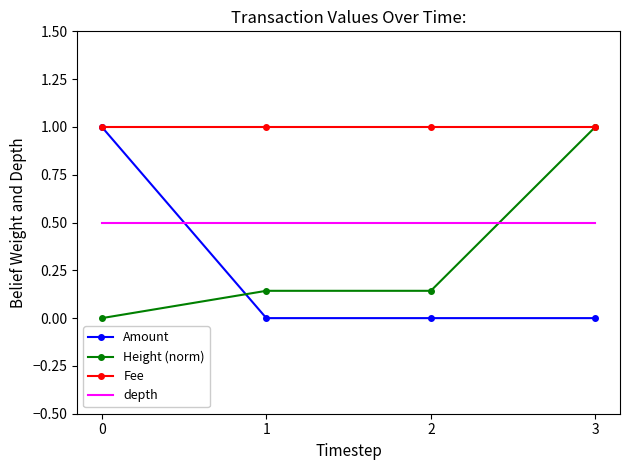

What is the total value across all series at 0?

2.5